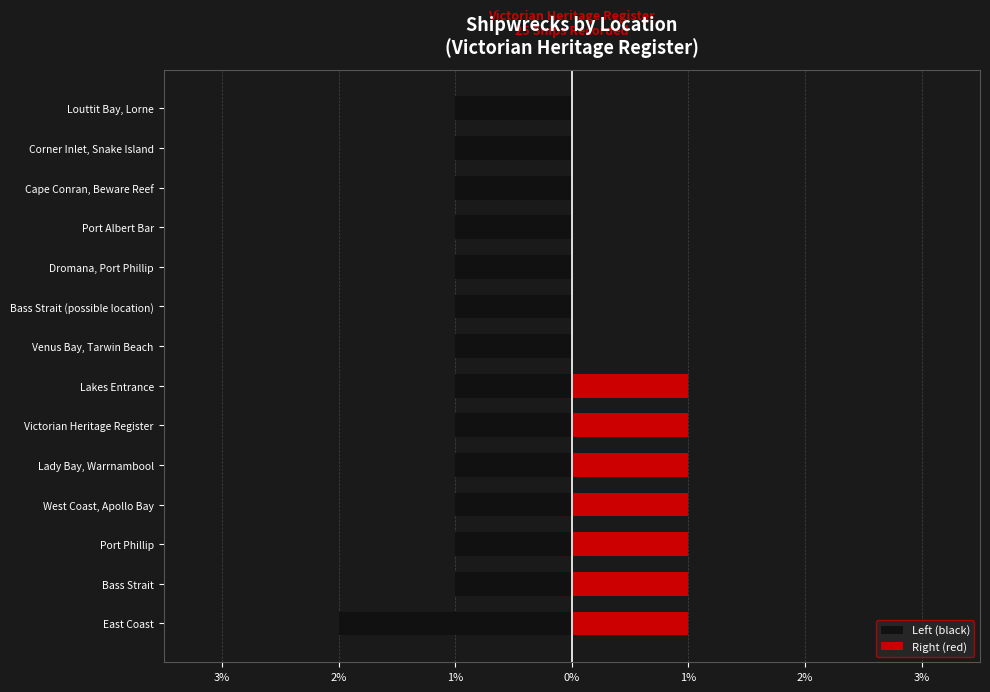

Is it true that Left (black) equals -1 at Victorian Heritage Register?

False